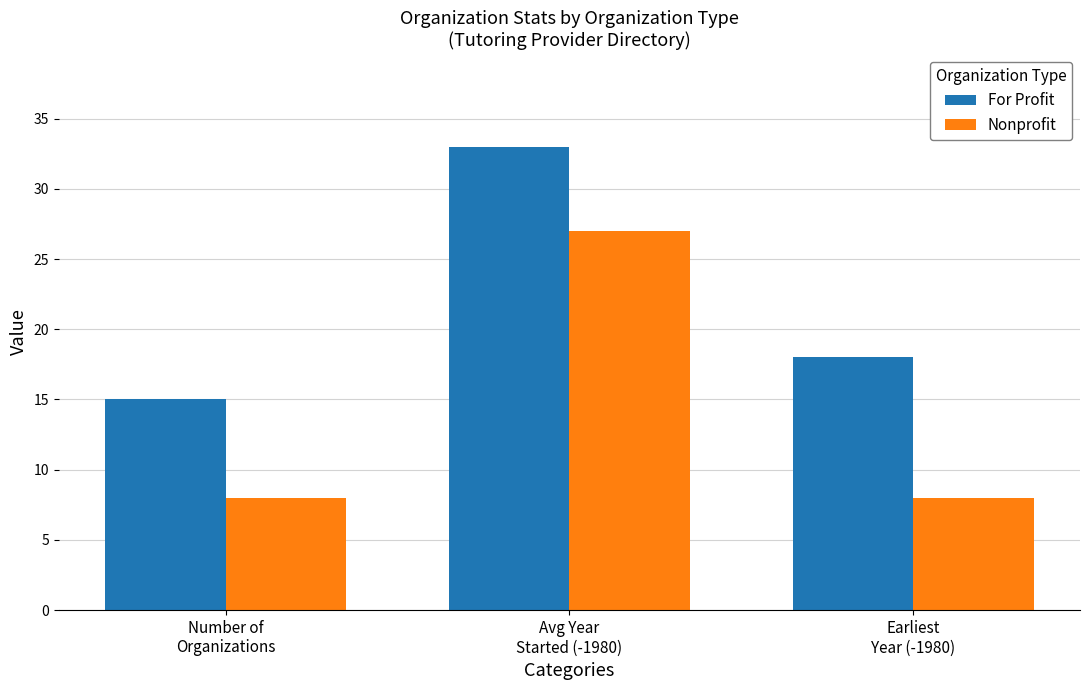

How many bars are there in total?

6